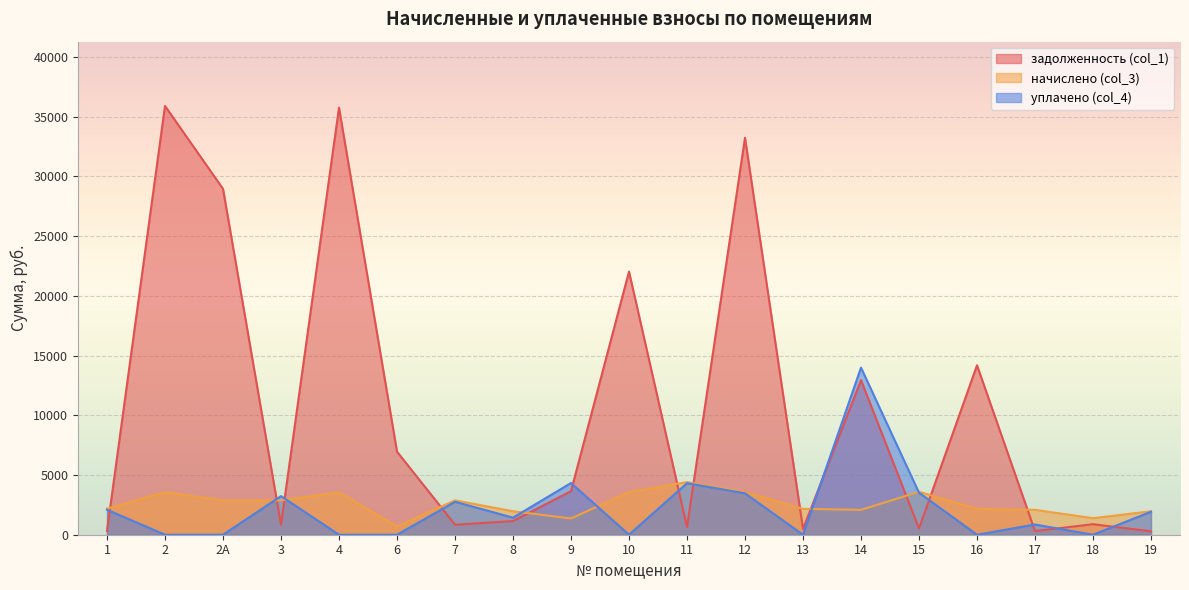

Reading left to right, extract all data points from this chart.

задолженность (col_1): 317.5	35890.9	28955.3	835.8	35752.1	6954.0	836.9	1143.1	3648.2	22026.8	640.7	33225.6	490.3	12942.5	522.2	14184.3	302.8	880.8	285.8
начислено (col_3): 2184.0	3564.6	2874.3	2874.3	3549.0	690.3	2878.2	1965.6	1361.1	3564.6	4407.0	3564.6	2164.5	2086.5	3591.9	2164.5	2082.6	1384.5	1965.6
уплачено (col_4): 2089.1	0.0	0.0	3231.0	0.0	0.0	2755.7	1428.8	4328.8	0.0	4313.2	3465.6	0.0	13985.8	3515.5	0.0	854.9	0.0	1923.8